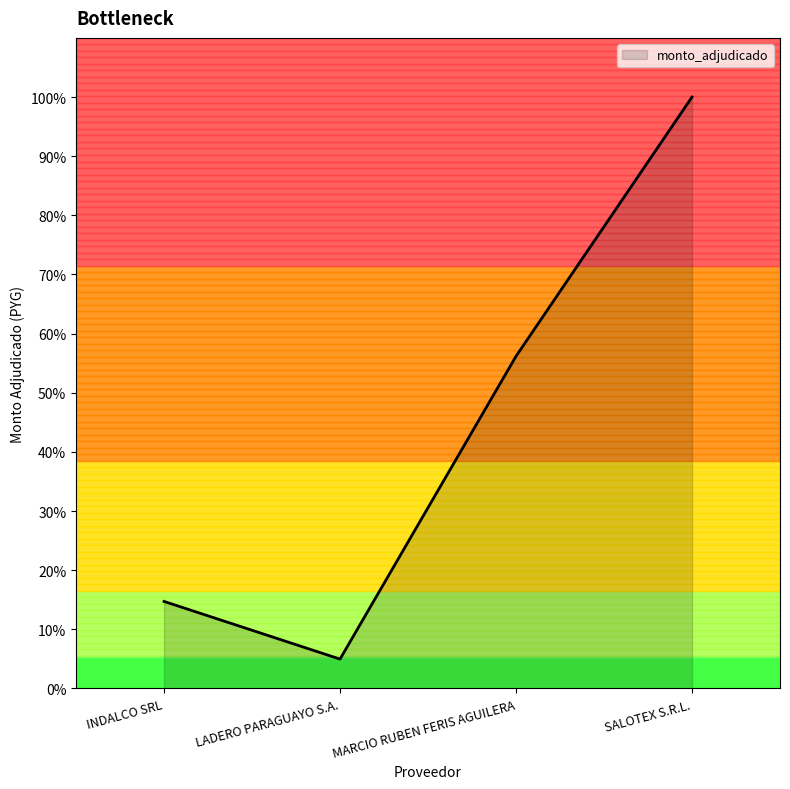

Count the number of values greater than 56.

2